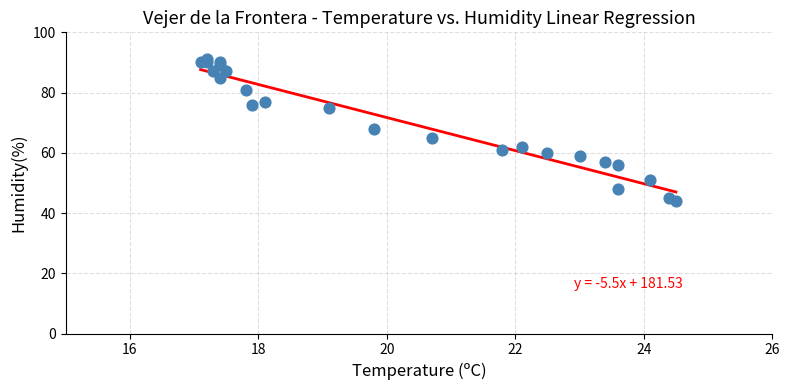

What Y value in the scatter plot is closest to 67?

68